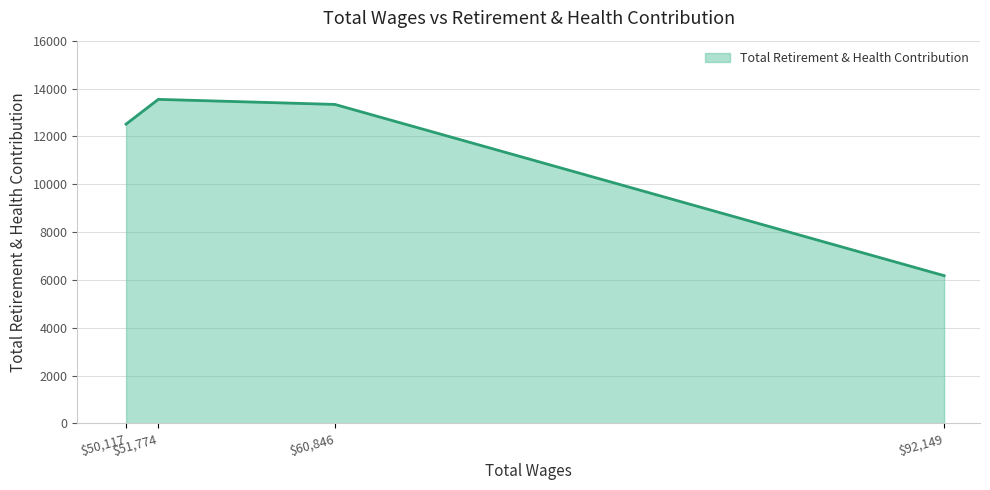

At which category does the data reach its first local peak?

$51,774